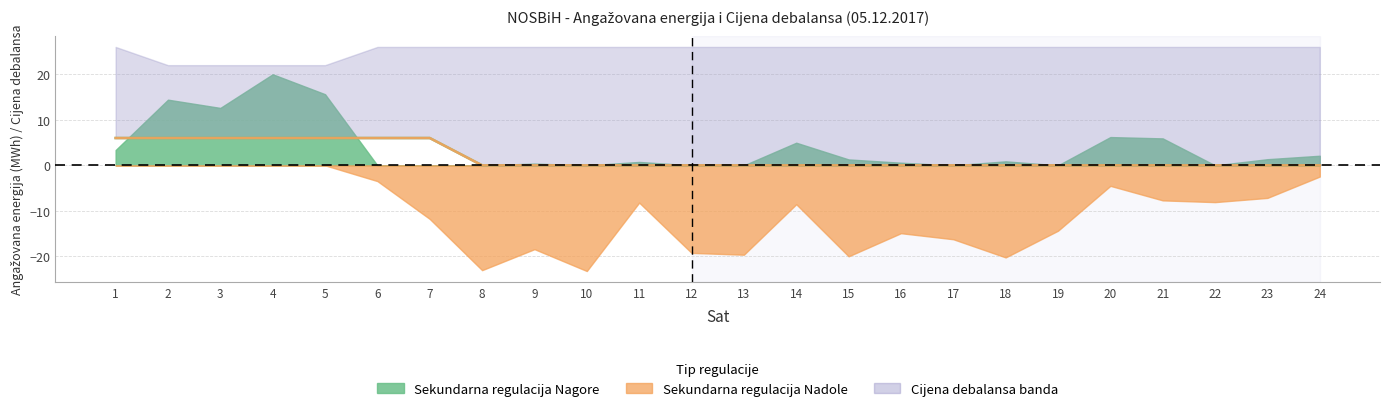

Between 15 and 22, which is larger?

15